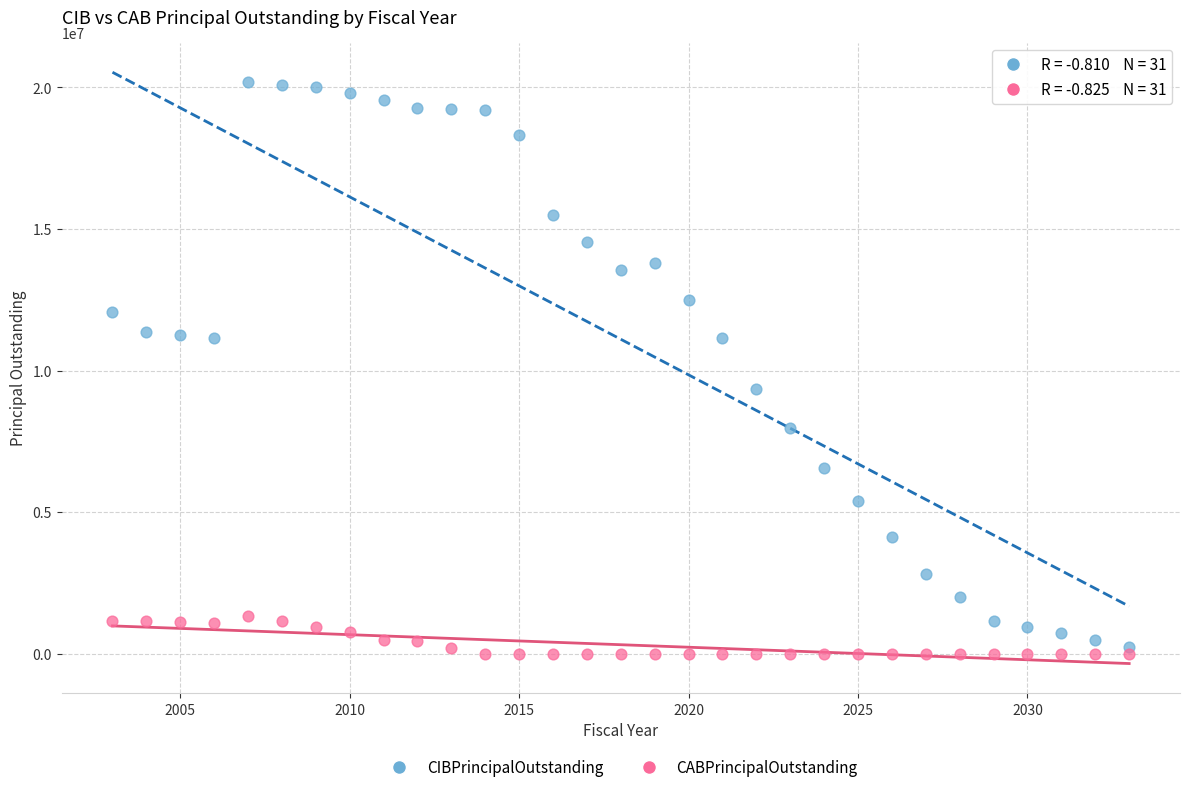

Across all data points, what is the range of X values (max minus min)?

30.0